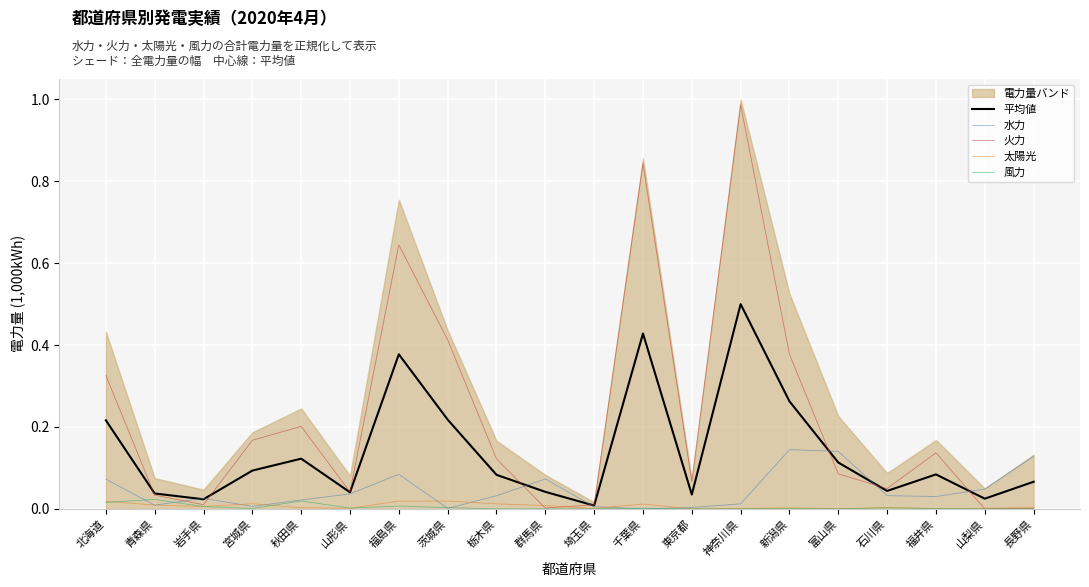

Reading right to left, what are all the values shown in this chart?

平均値: 0.1	0.0	0.1	0.0	0.1	0.3	0.5	0.0	0.4	0.0	0.0	0.1	0.2	0.4	0.0	0.1	0.1	0.0	0.0	0.2
水力: 0.1	0.0	0.0	0.0	0.1	0.1	0.0	0.0	0.0	0.0	0.1	0.0	0.0	0.1	0.0	0.0	0.0	0.0	0.0	0.1
火力: 0.0	0.0	0.1	0.0	0.1	0.4	1.0	0.1	0.8	0.0	0.0	0.1	0.4	0.6	0.0	0.2	0.2	0.0	0.0	0.3
太陽光: 0.0	0.0	0.0	0.0	0.0	0.0	0.0	0.0	0.0	0.0	0.0	0.0	0.0	0.0	0.0	0.0	0.0	0.0	0.0	0.0
風力: 0.0	0.0	0.0	0.0	0.0	0.0	0.0	0.0	0.0	0.0	0.0	0.0	0.0	0.0	0.0	0.0	0.0	0.0	0.0	0.0